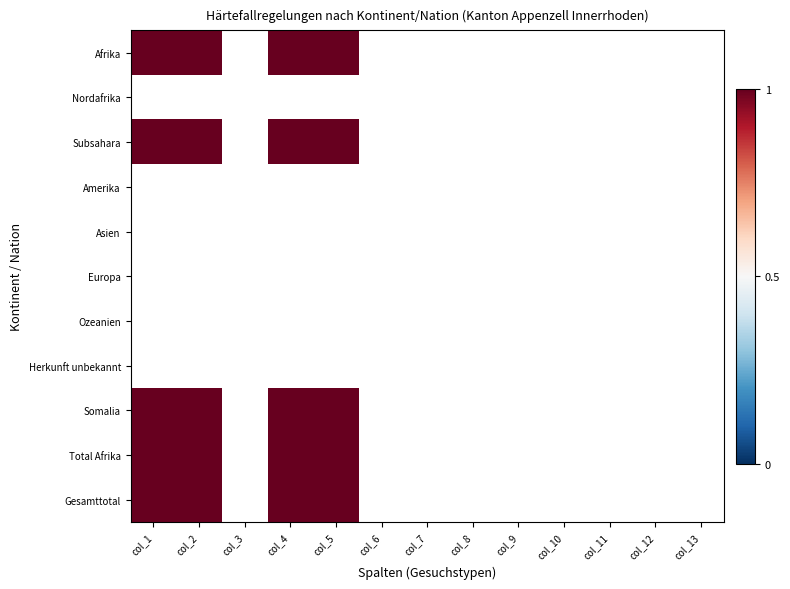

What is the greatest value displayed?

1